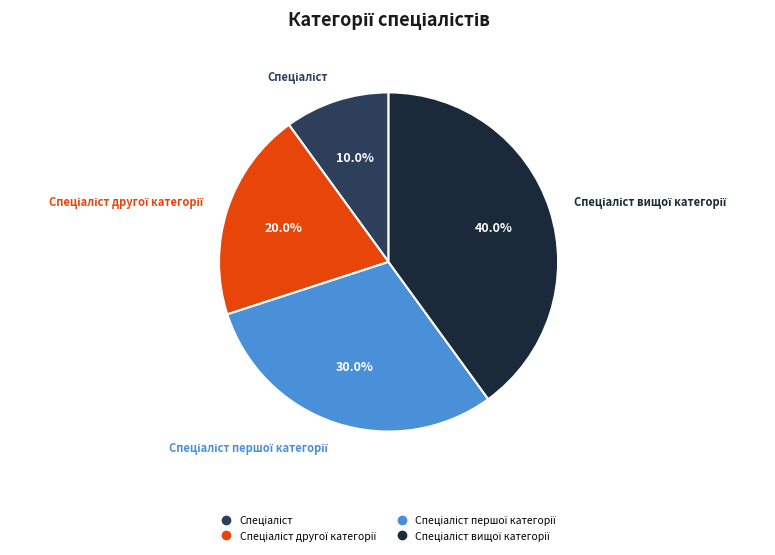

Is there a majority slice in this chart?

No